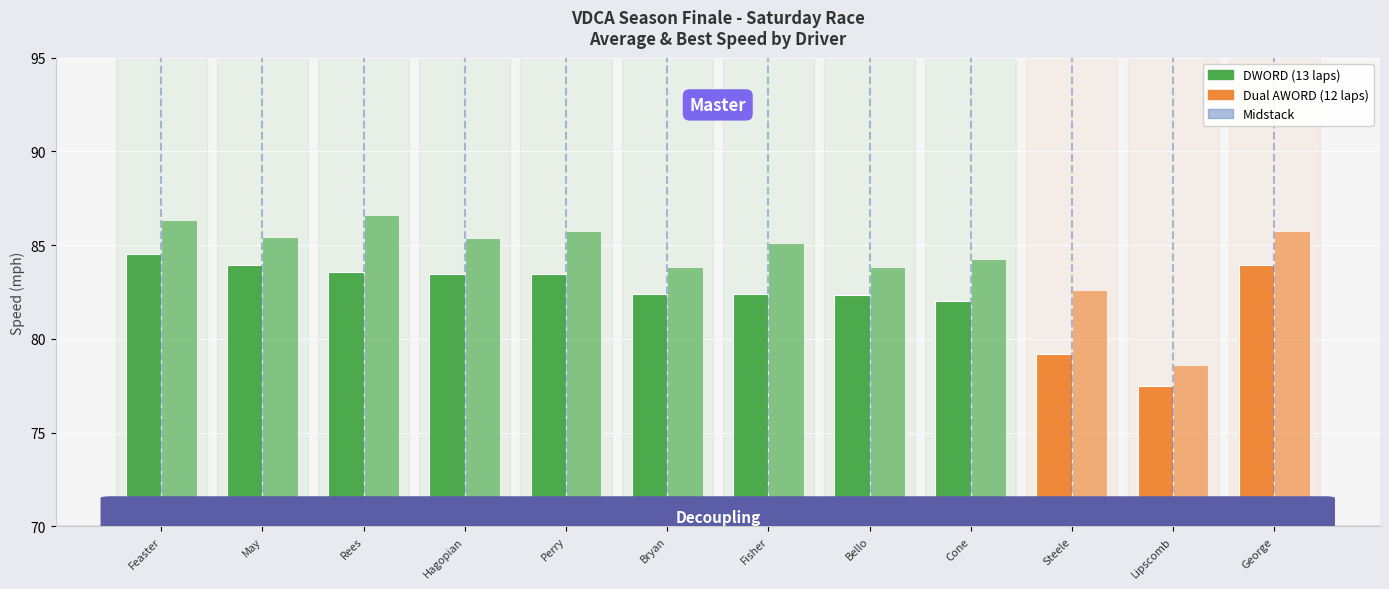

Are the bars horizontal?

No